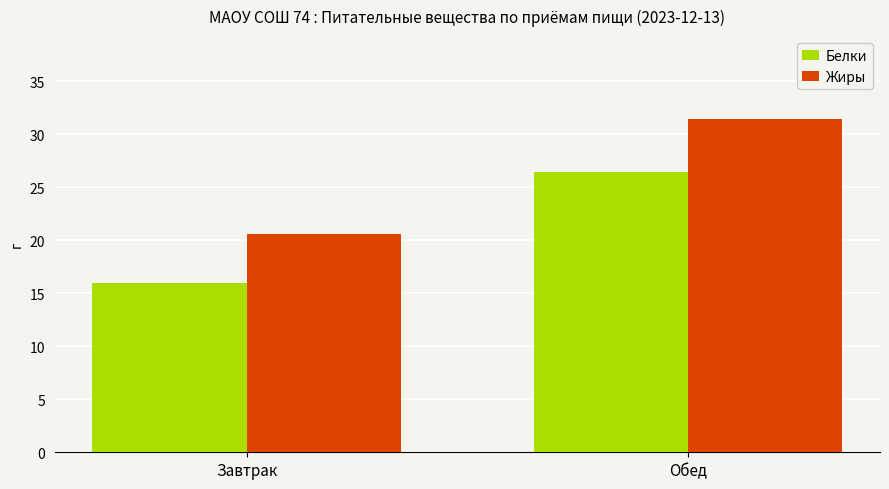

The value of Белки at Обед is 40.7. True or false?

False